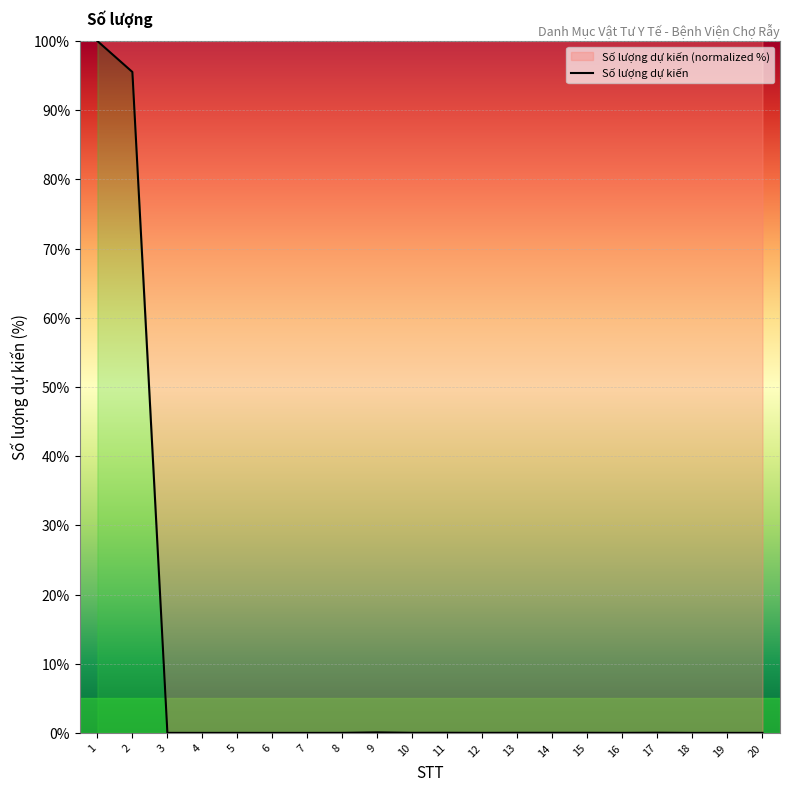

The value at 17 is 0.0. True or false?

True